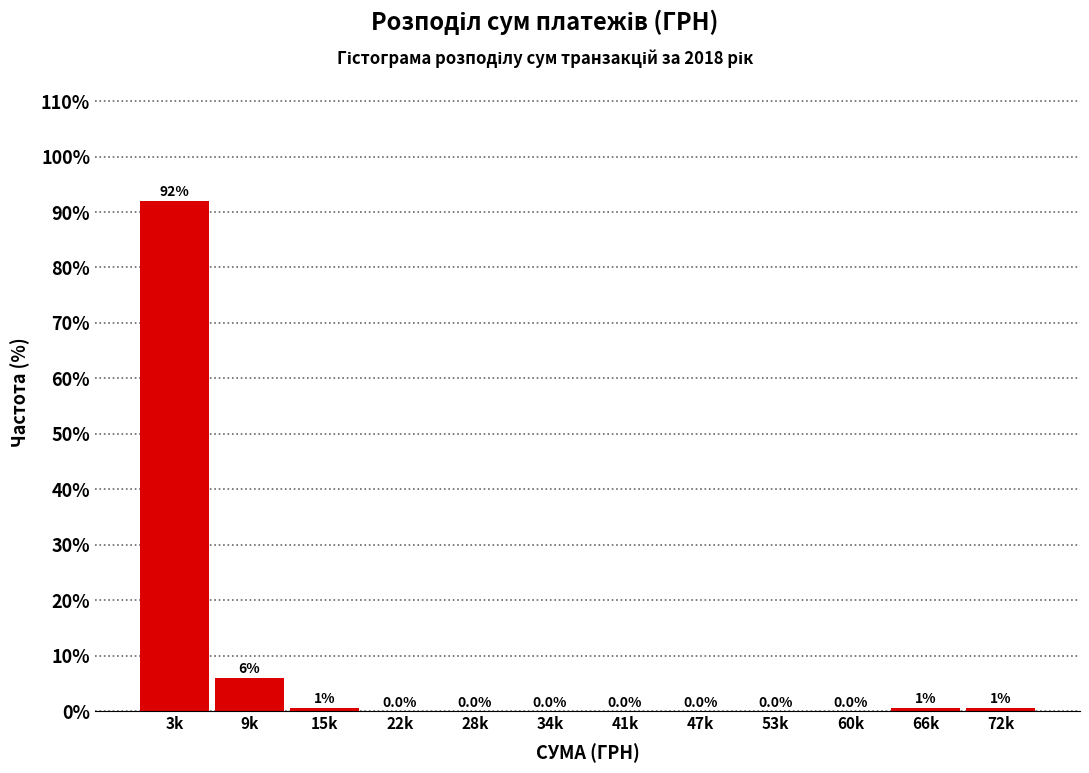

The value at 34k is -30.7. True or false?

False